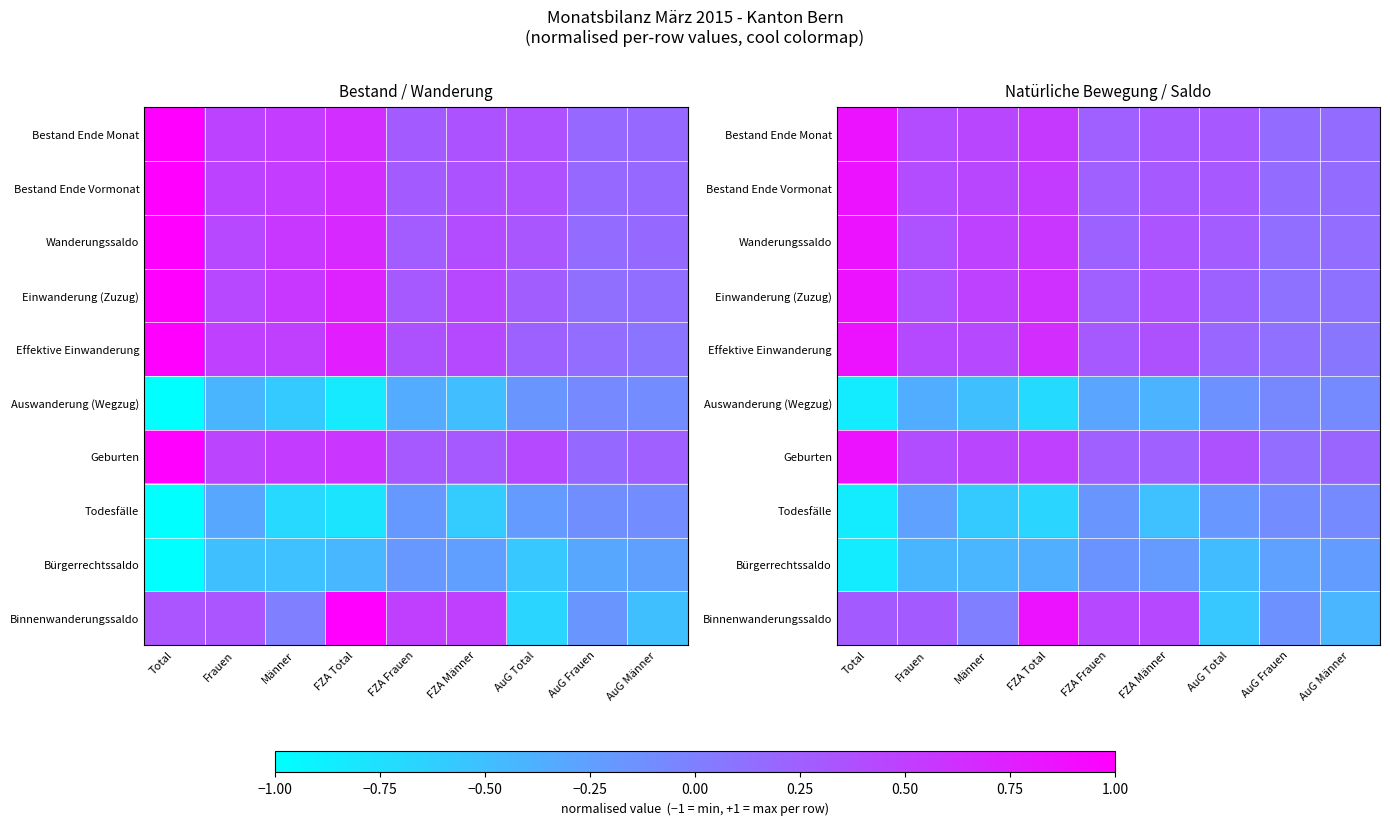

What is the sum of the Bürgerrechtssaldo values at FZA Total and AuG Männer?

-0.6